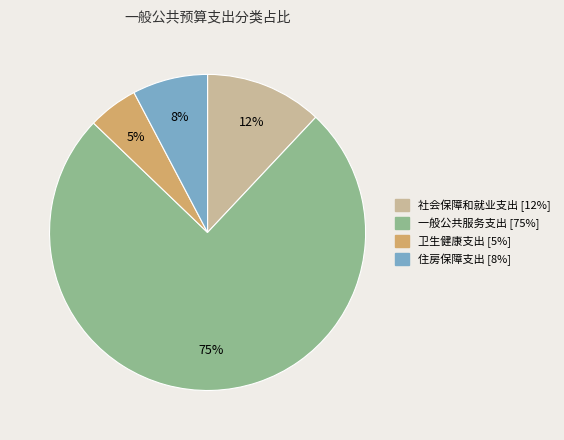

How many slices are in this pie chart?

4